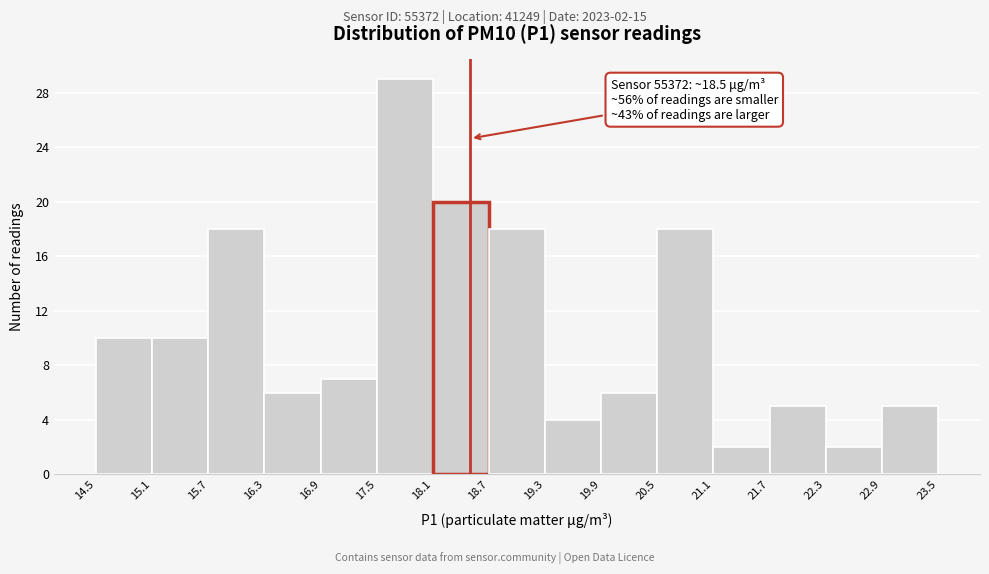

Over which range of the x-axis is the bar tallest?

17.5 to 18.1